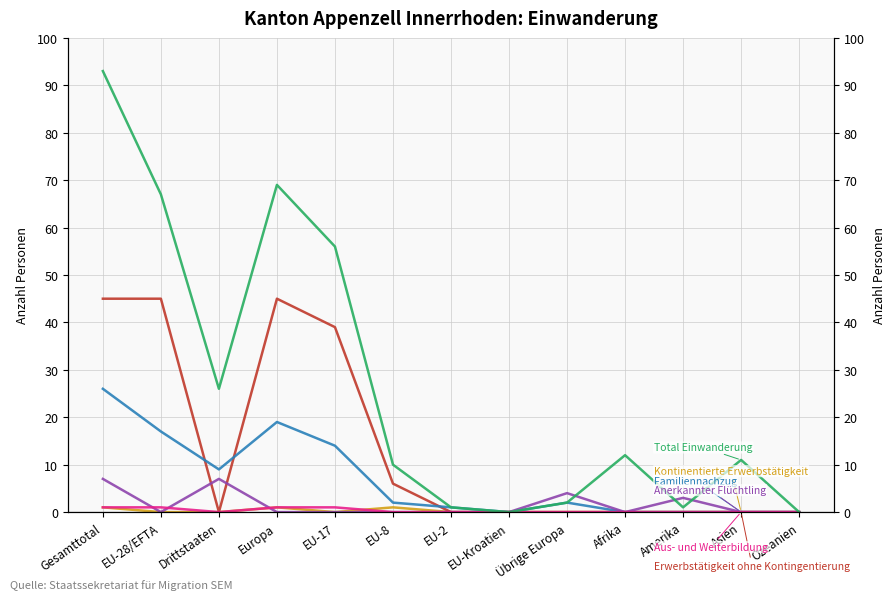

What position from the left is EU-8?

6